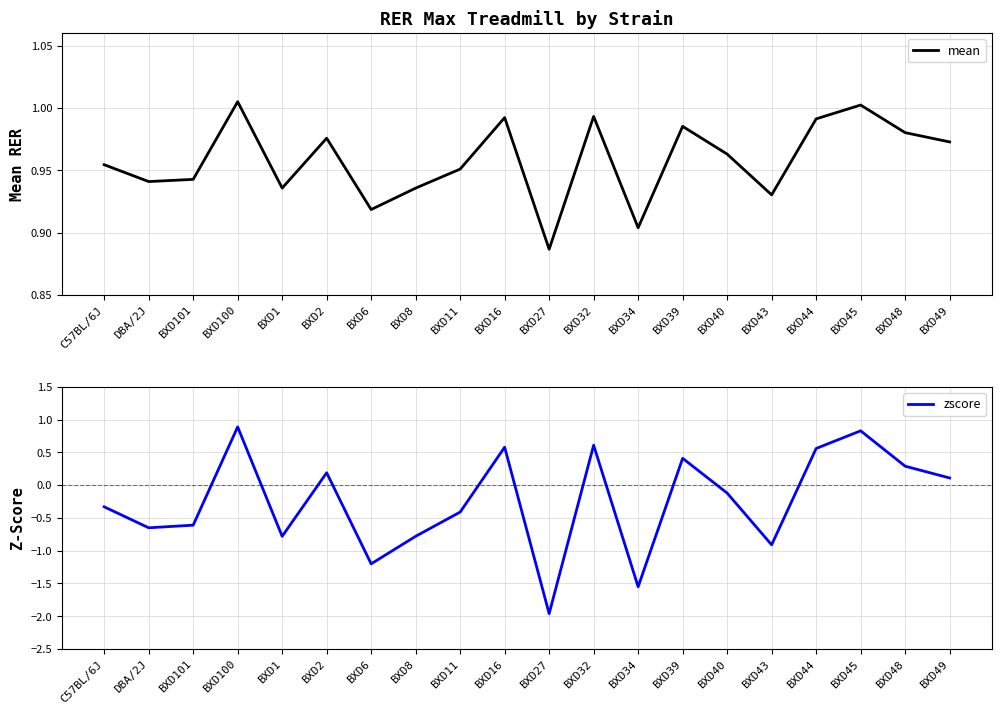

What are all the series names shown in the legend?

mean, zscore